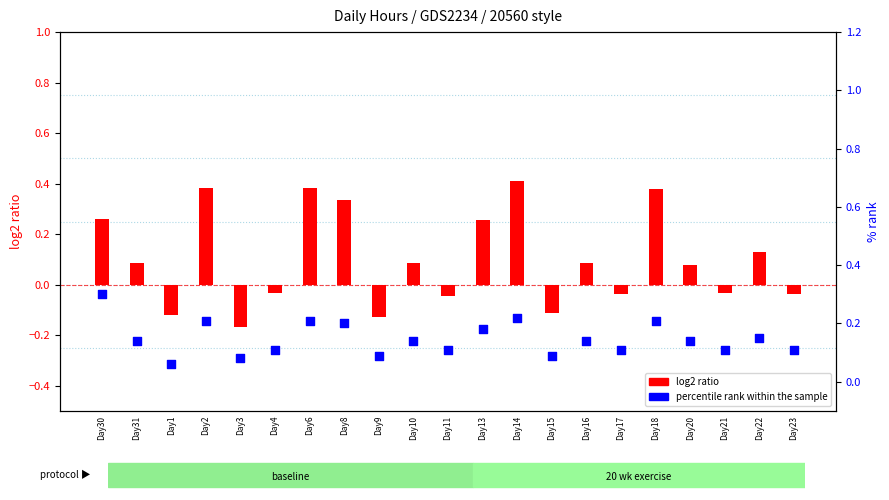

Which series has the largest total across all categories?

percentile rank within the sample